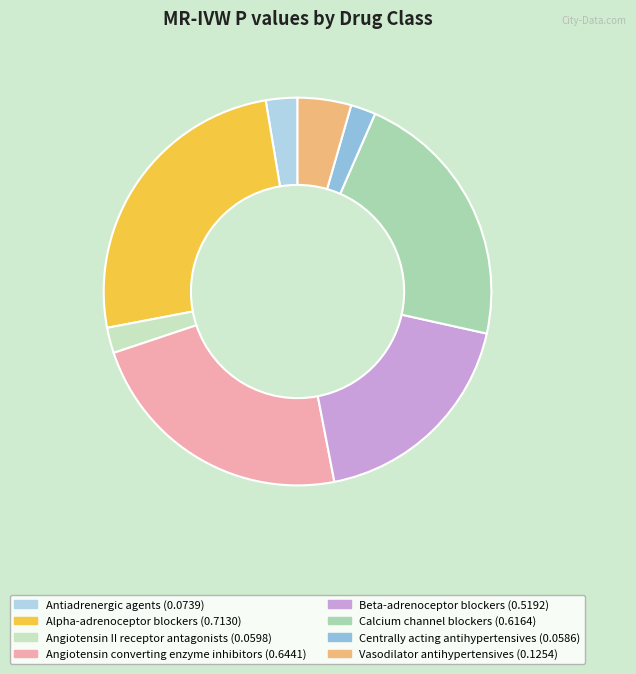

Is it true that Antiadrenergic agents is 3% of the pie?

True